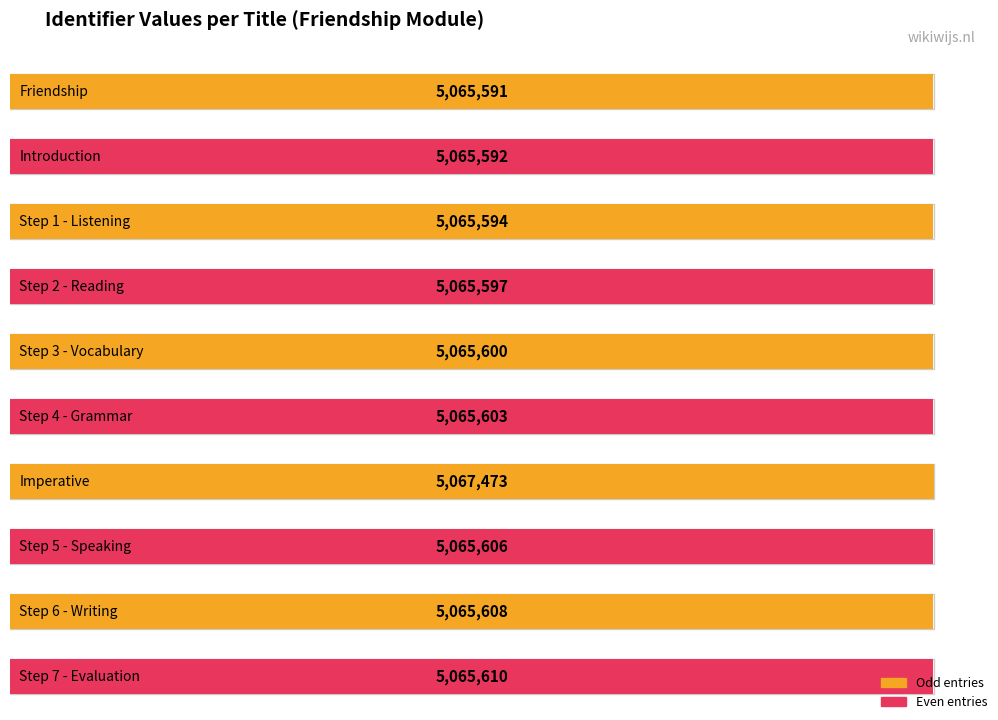

Which label corresponds to the smallest value in the chart?

Friendship